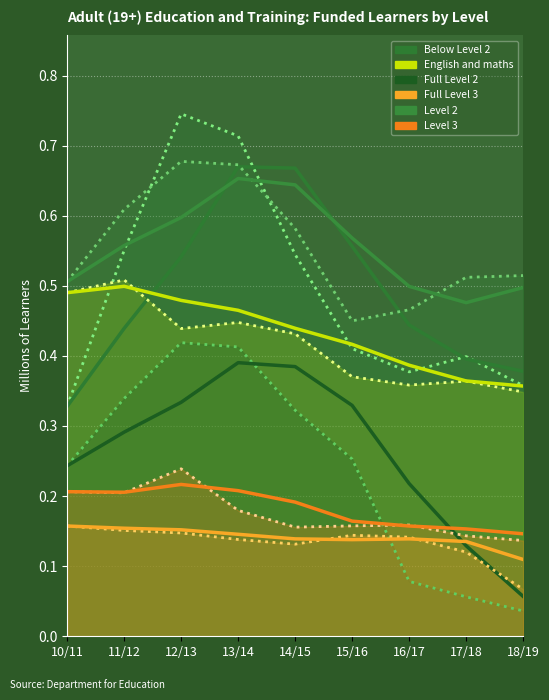

True or false: English and maths and Level 2 intersect in this chart.

False